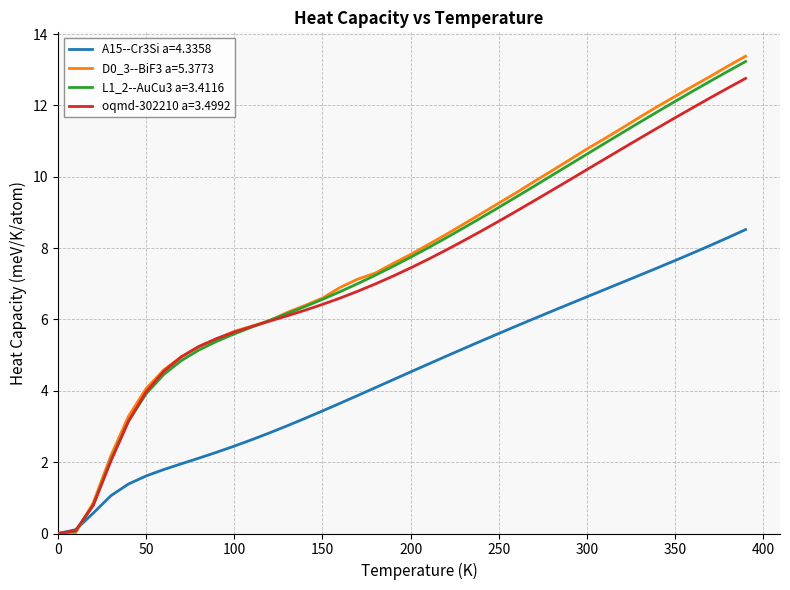

True or false: A15--Cr3Si a=4.3358 has more than 0 interior local peaks.

False